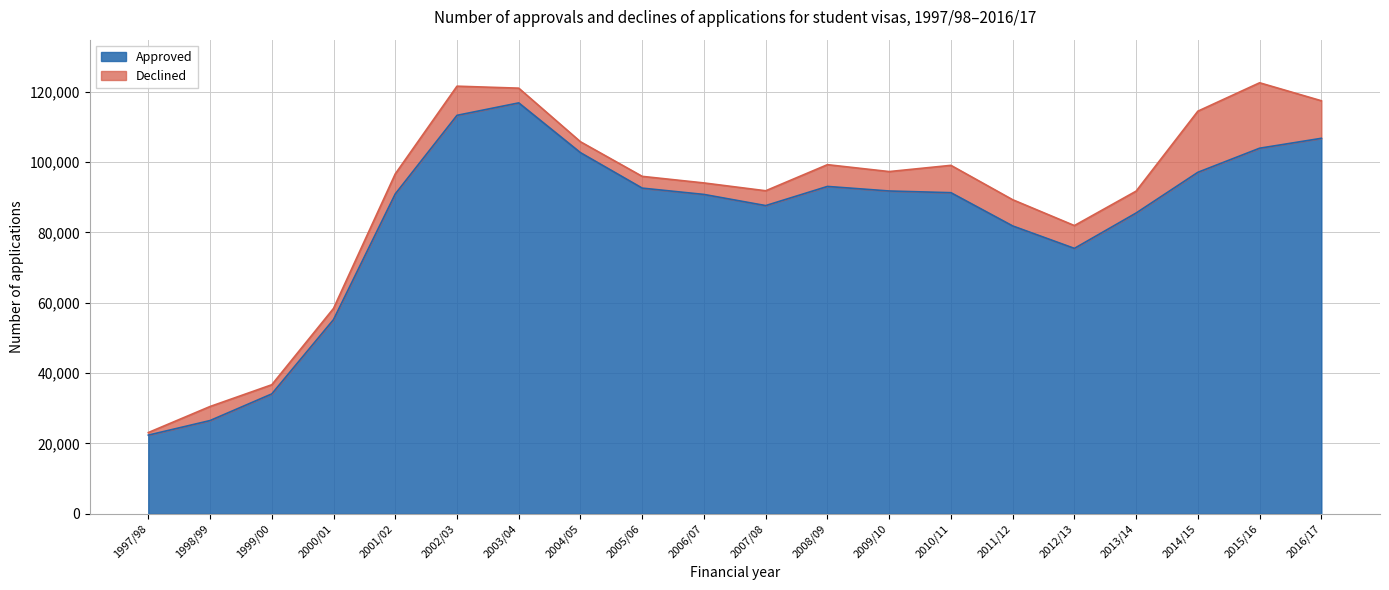

How many interior local valleys (lower than both neighbors) does the data have?

2